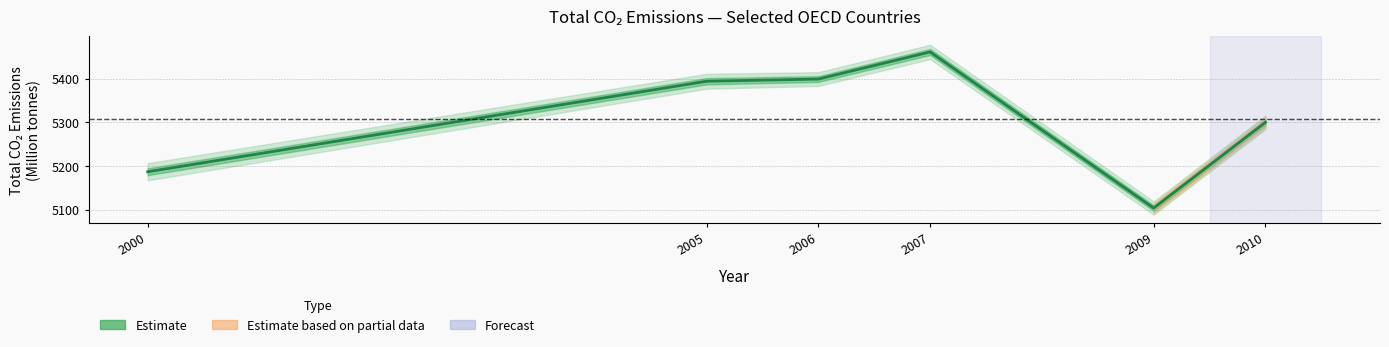

How many interior local peaks (higher than both neighbors) does the data have?

1